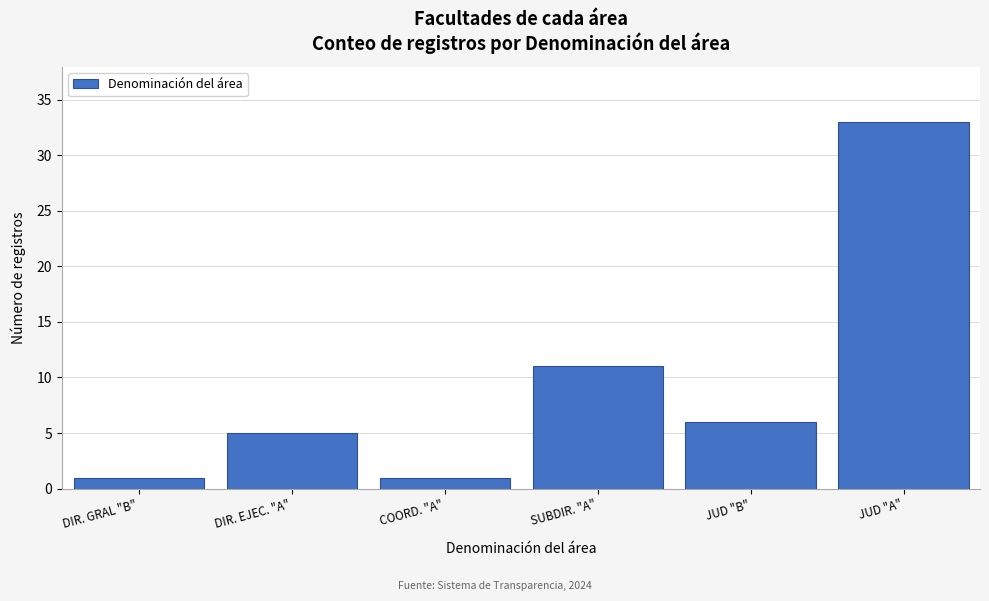

Reading left to right, transcribe all the data shown in this chart.

1	5	1	11	6	33